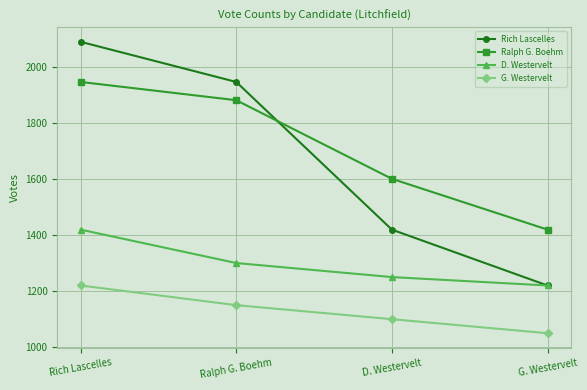

Does the chart have visible grid lines?

Yes